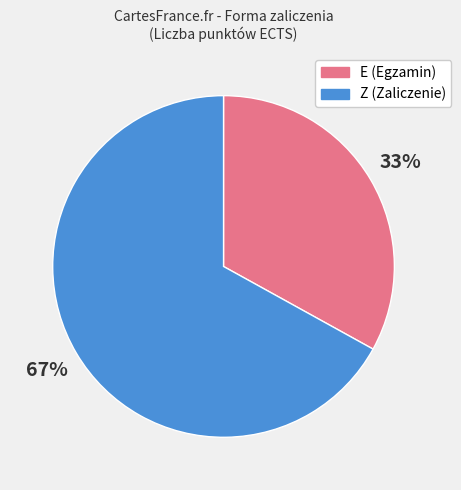

Is it true that E is 33% of the pie?

True